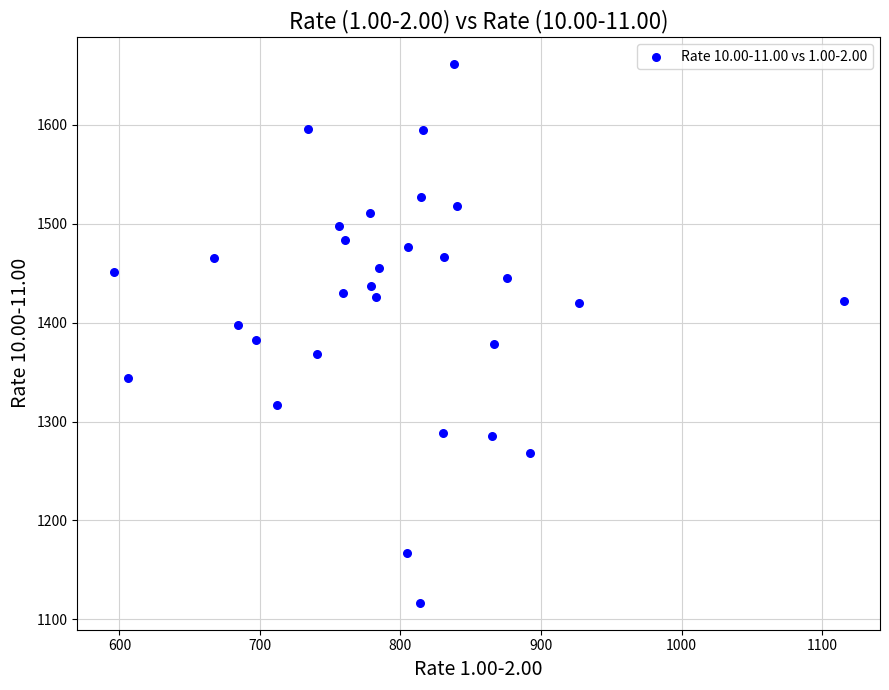

What is the range of Y values (max minus min)?

544.8